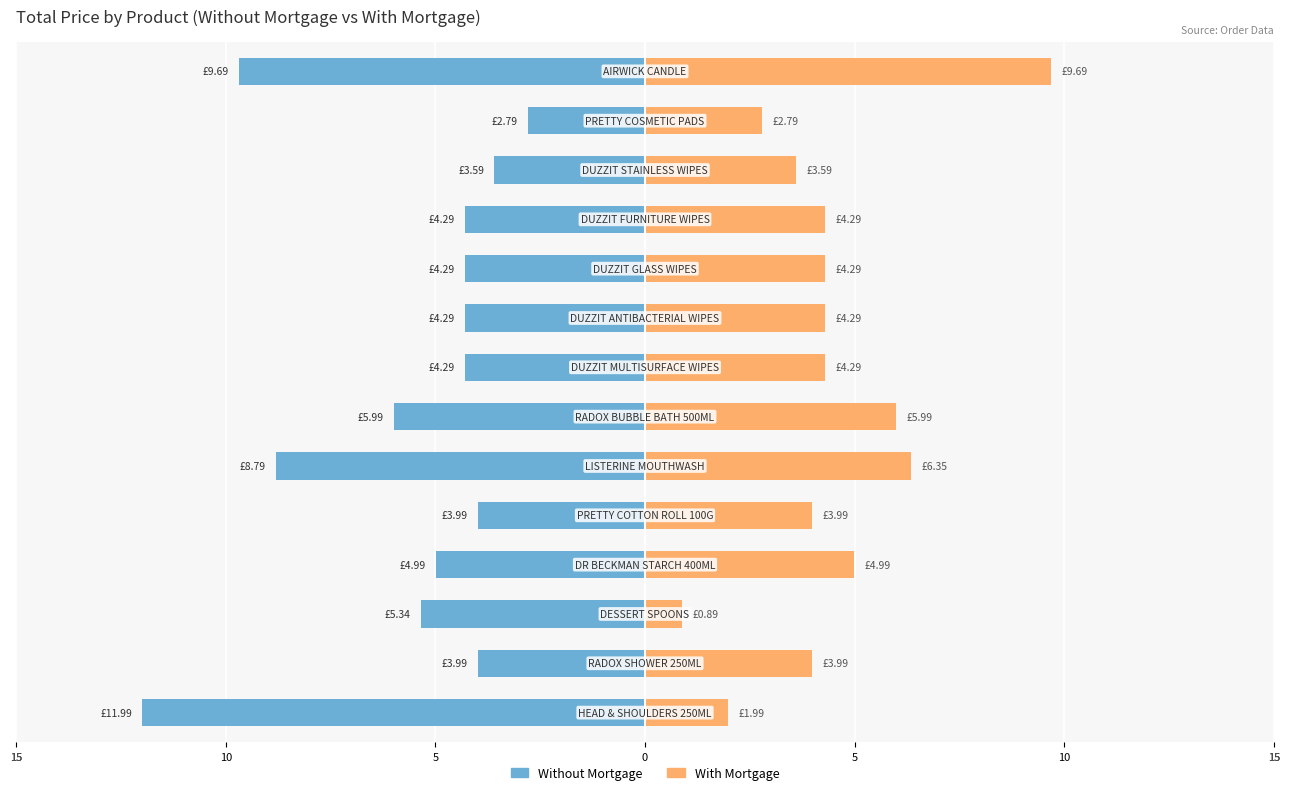

The value of Without Mortgage at 13 is -5.0. True or false?

False